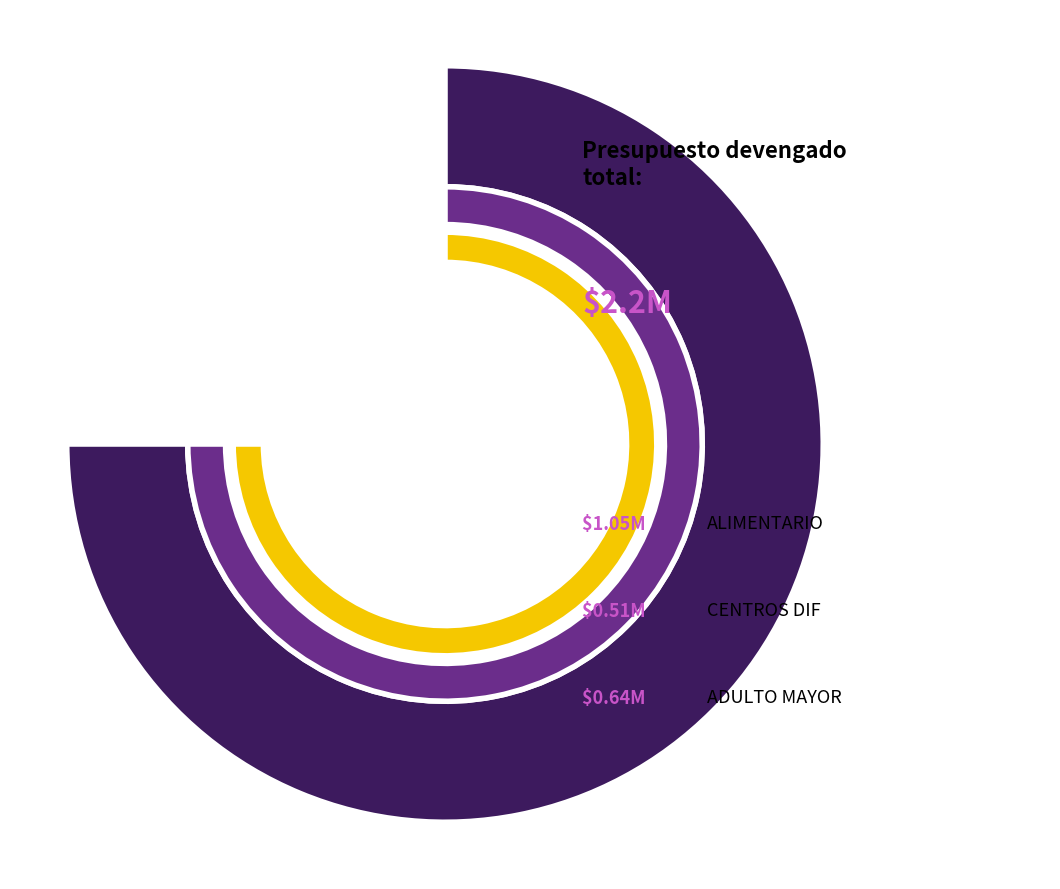

What is the largest slice in the pie chart?

ALIMENTARIO